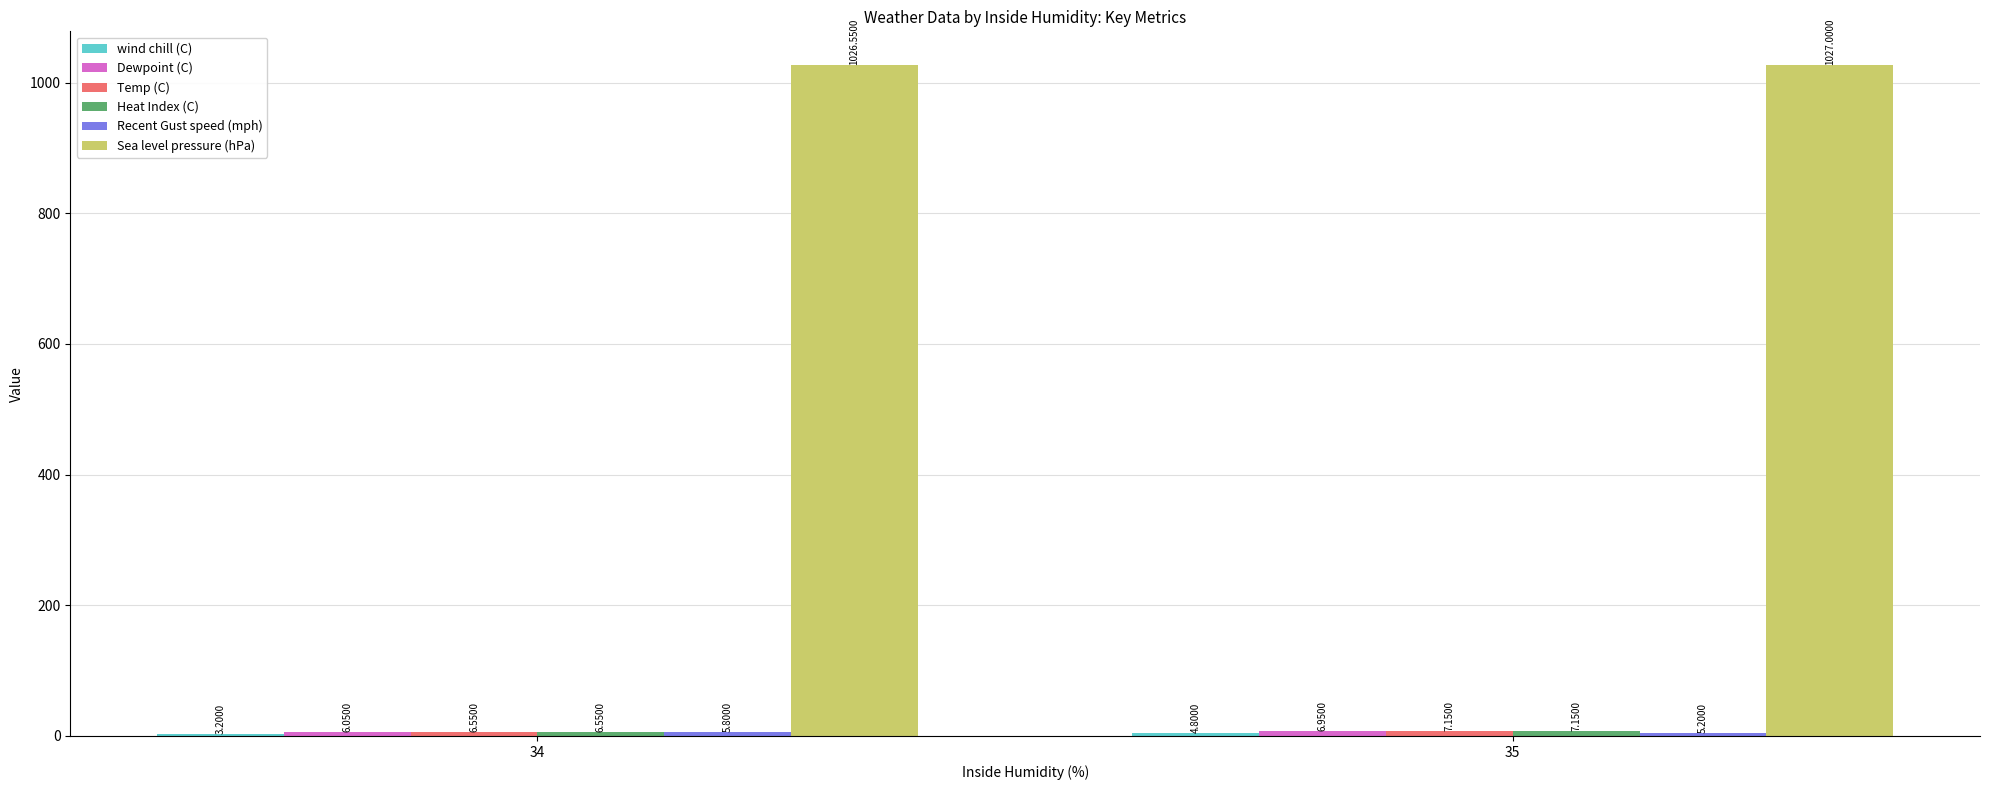

Which series has the largest total across all categories?

Sea level pressure (hPa)